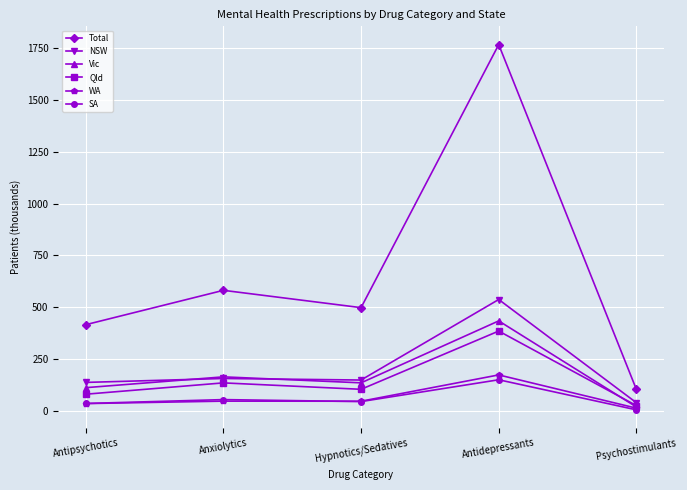

True or false: Total has more than 0 points higher than both neighbors.

True